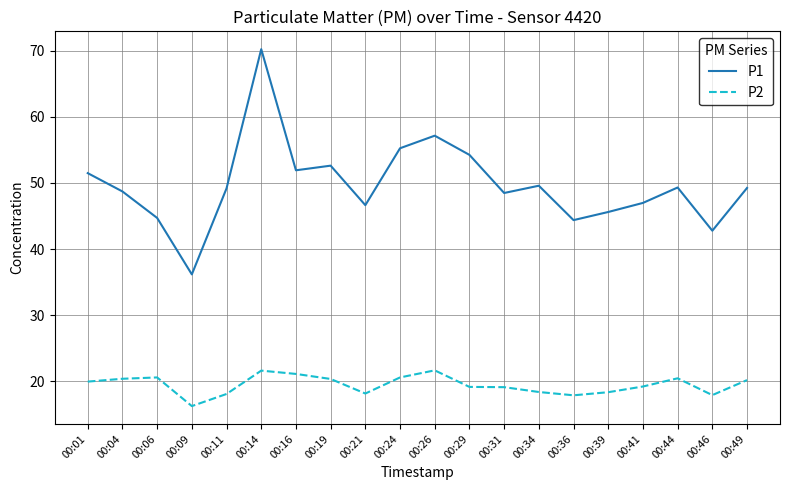

What is the difference between the maximum and minimum values in the P2 series?

5.4